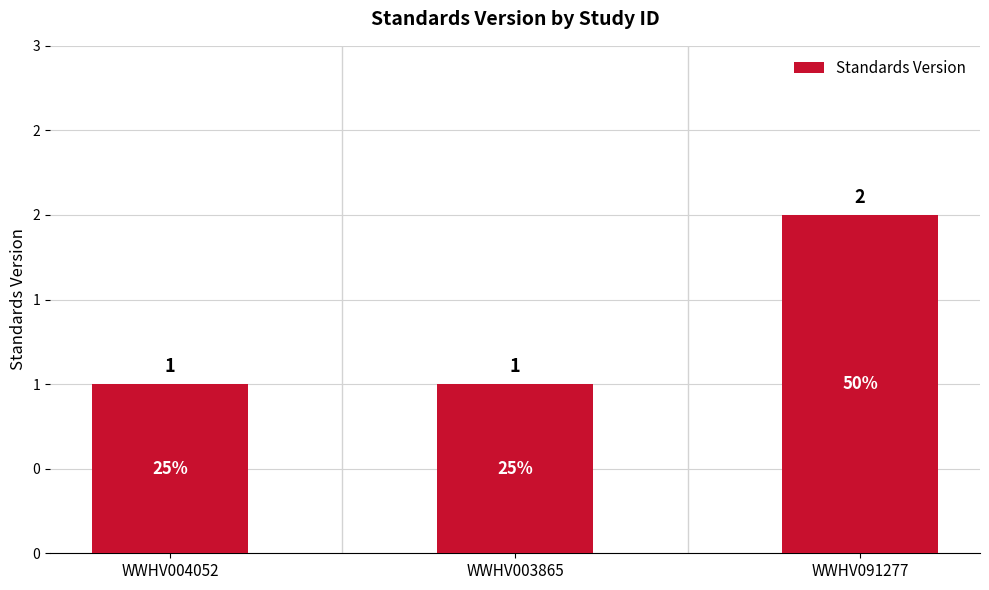

Are the bars horizontal?

No